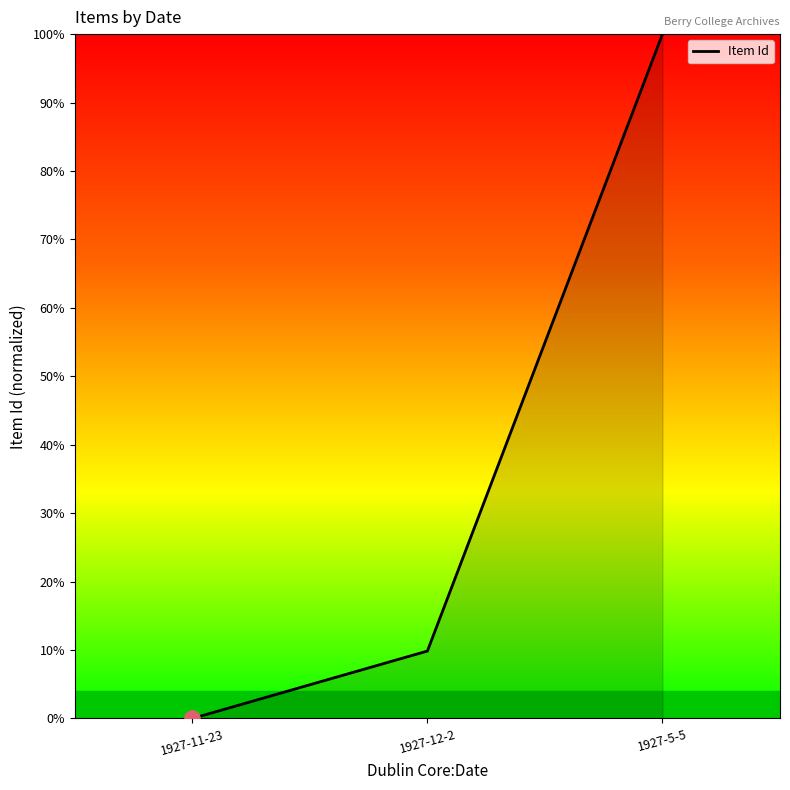

What is the change in value from 1927-11-23 to 1927-5-5?

+100.0